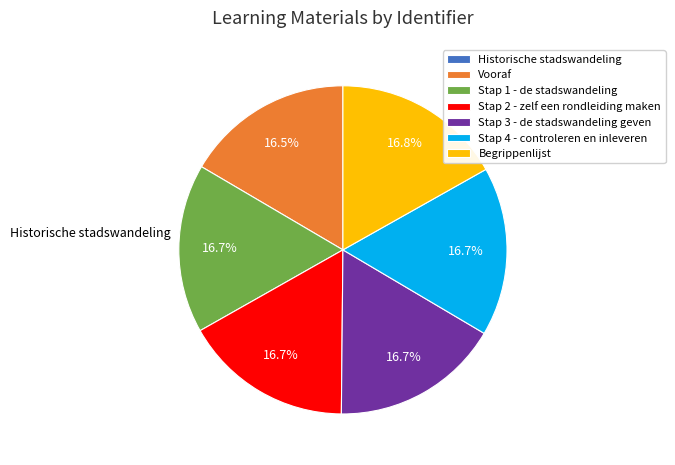

What is the ratio of the value at Stap 3 - de stadswandeling geven to the value at Begrippenlijst?

1.0